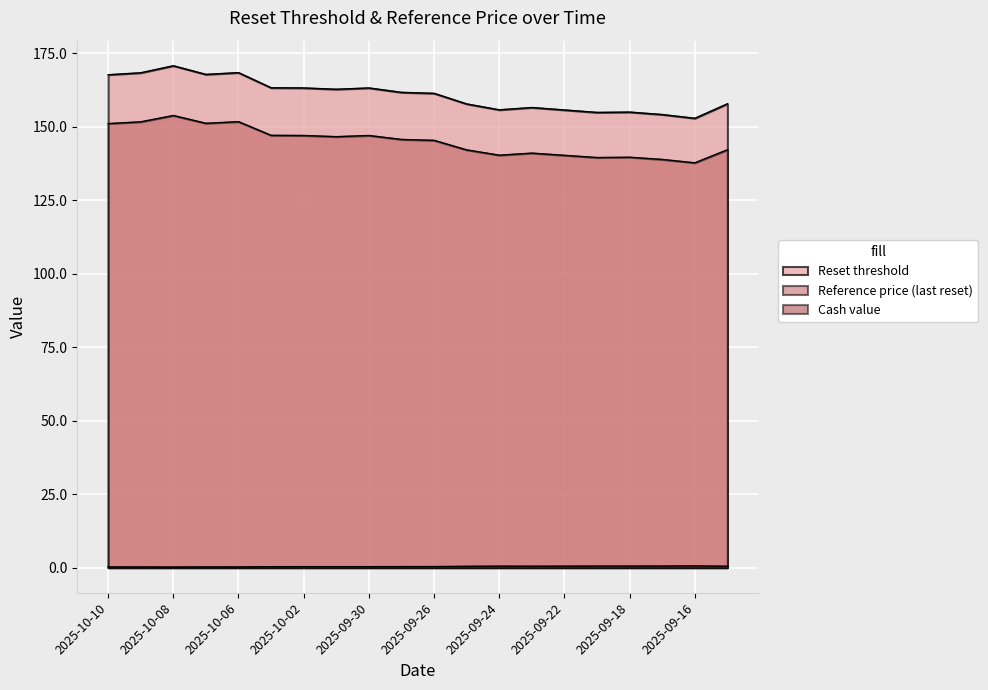

What is the sum of all Reference price (last reset) values?

2900.4